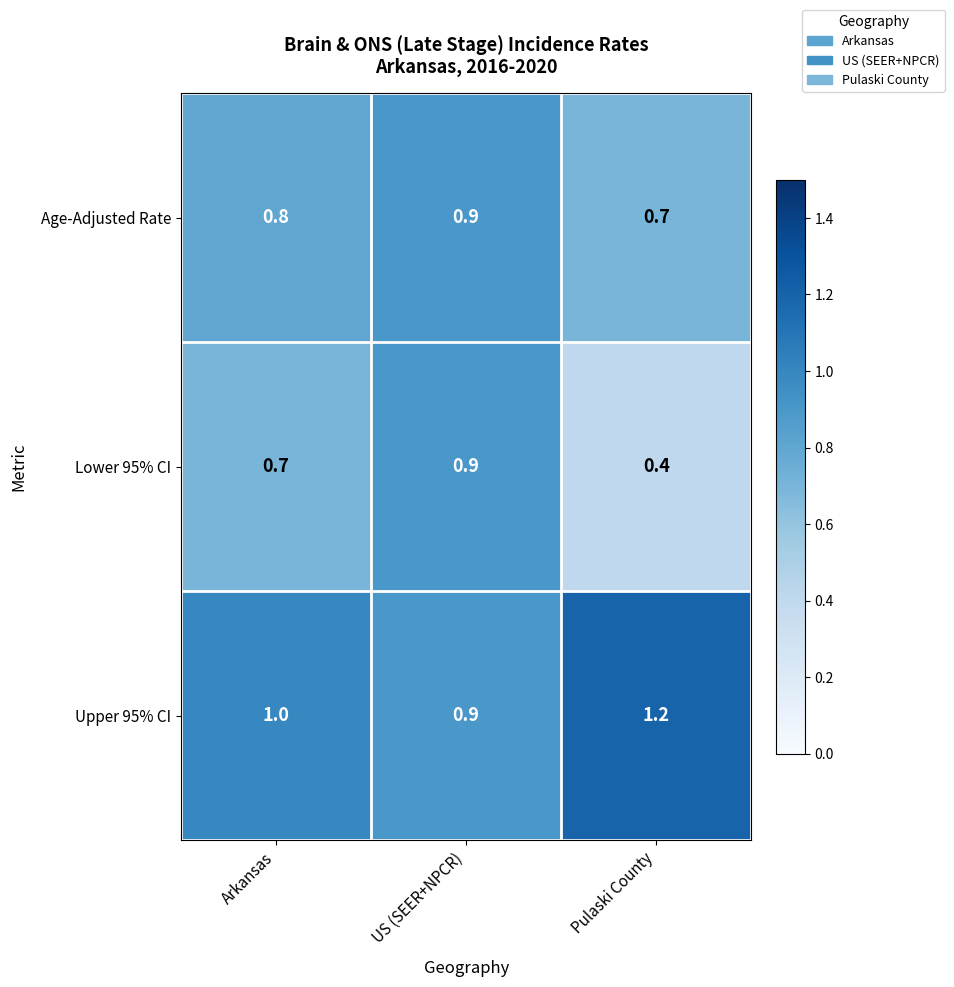

What is the total value across all series at Pulaski County?

2.3